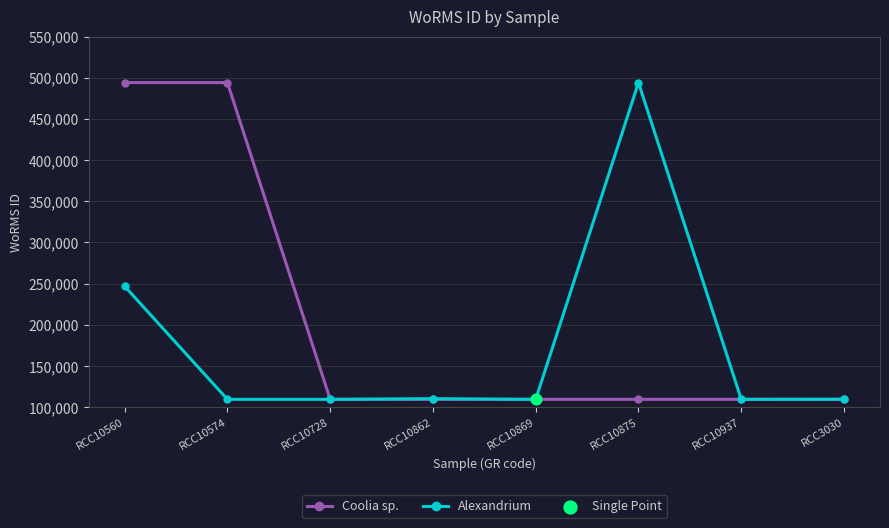

Between RCC10560 and RCC10574, which series saw the biggest shift?

Alexandrium